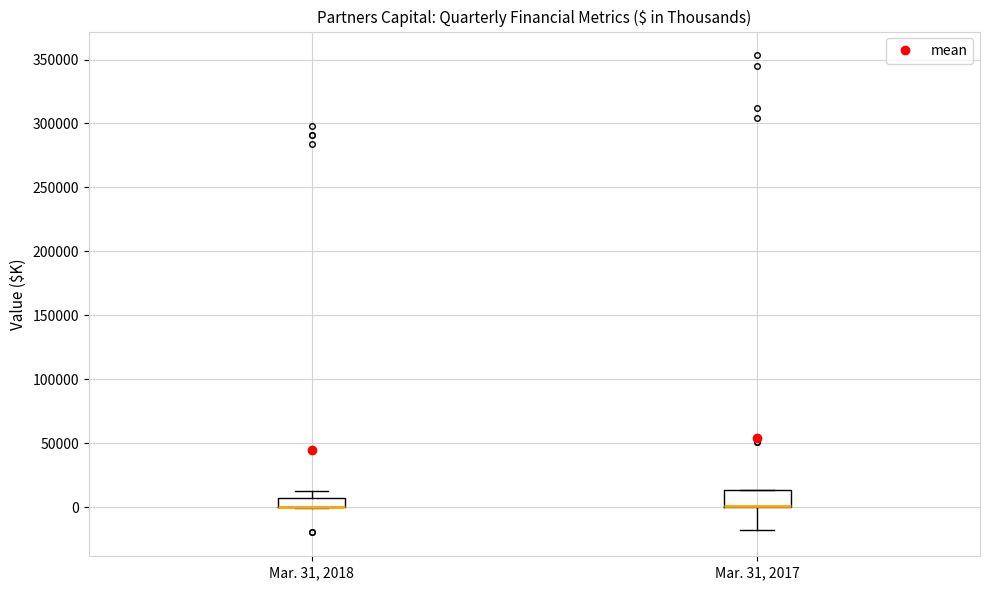

Comparing the boxes themselves (not the whiskers), which one is the tallest?

Mar. 31, 2017